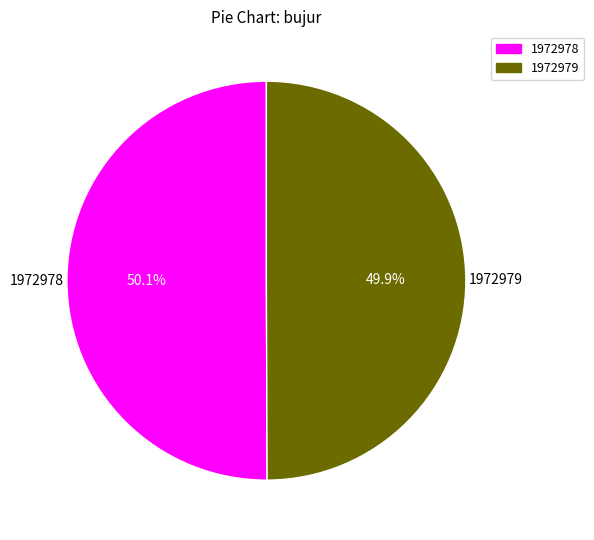

Approximately how many times larger is the value at 1972979 compared to 1972978?

1.0